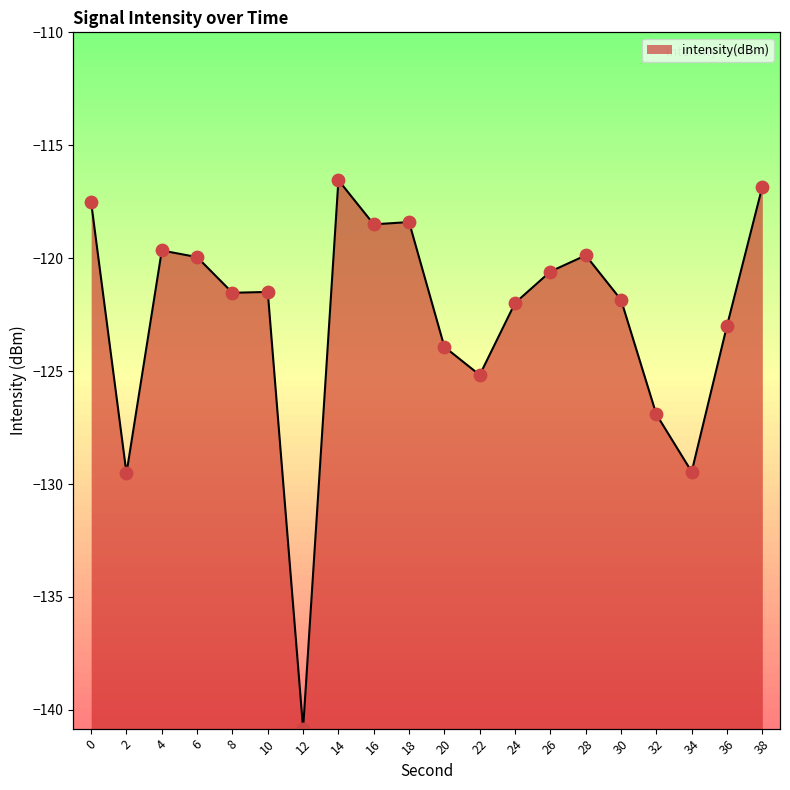

What is the change in value from 30 to 34?

-7.6